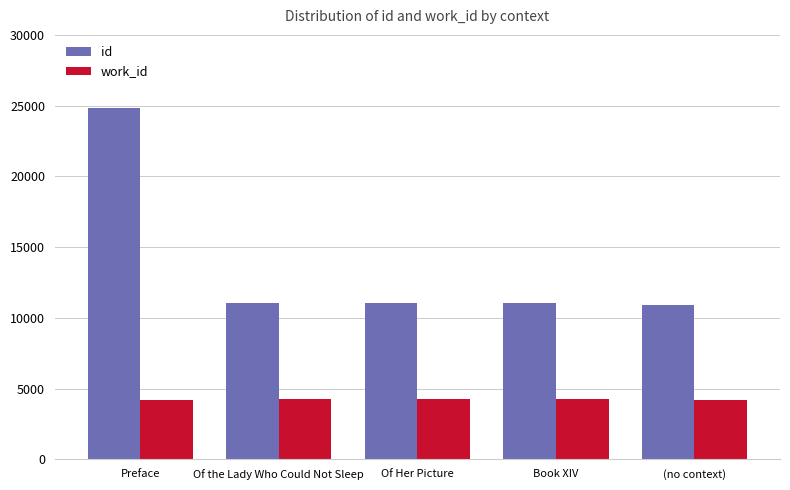

How many bars are there in total?

10